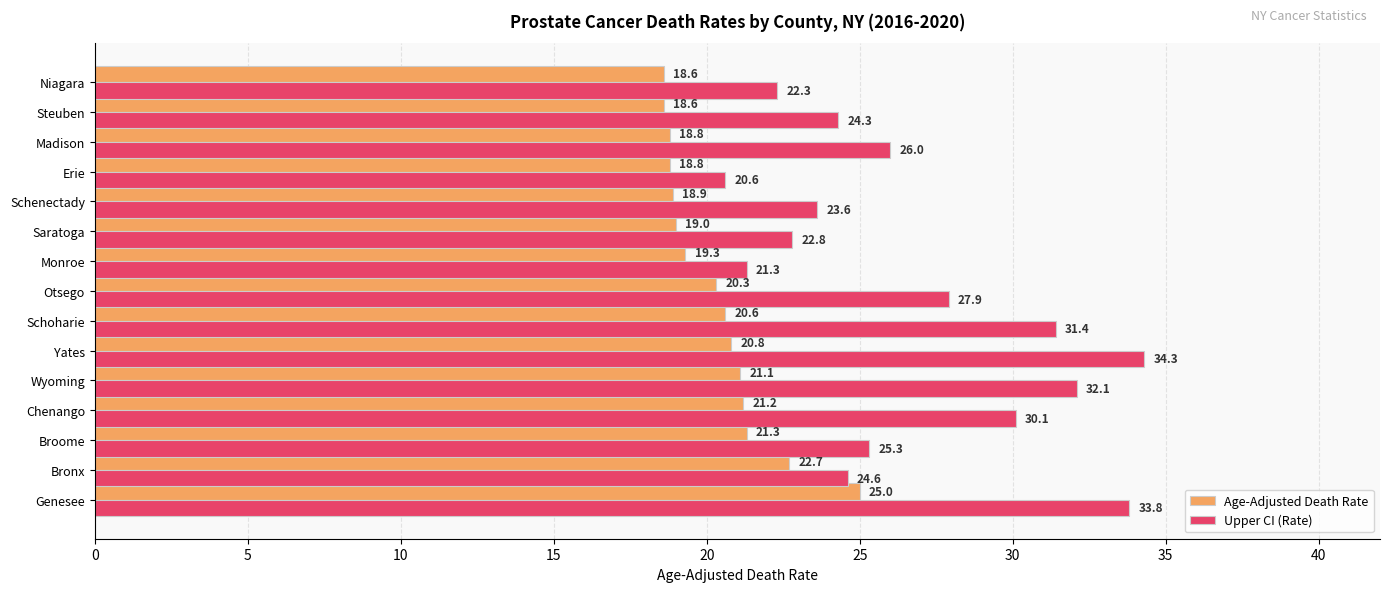

What is the difference between the highest and lowest values at Chenango?

8.9